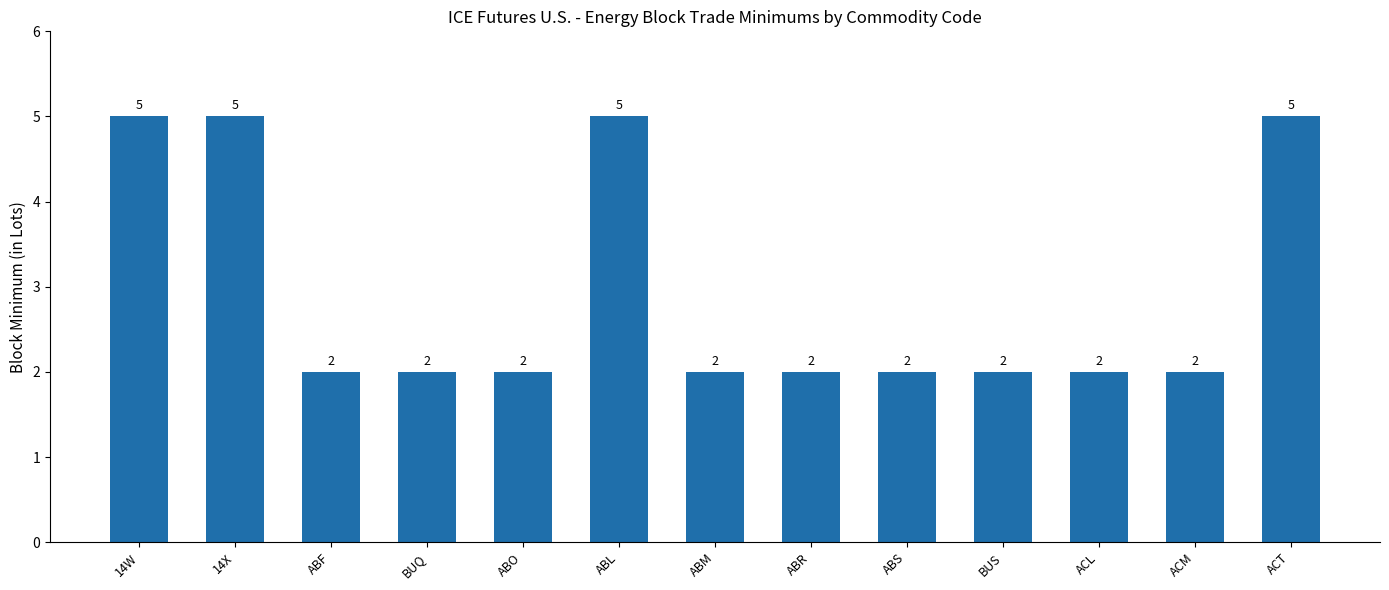

What position from the right is BUQ?

10